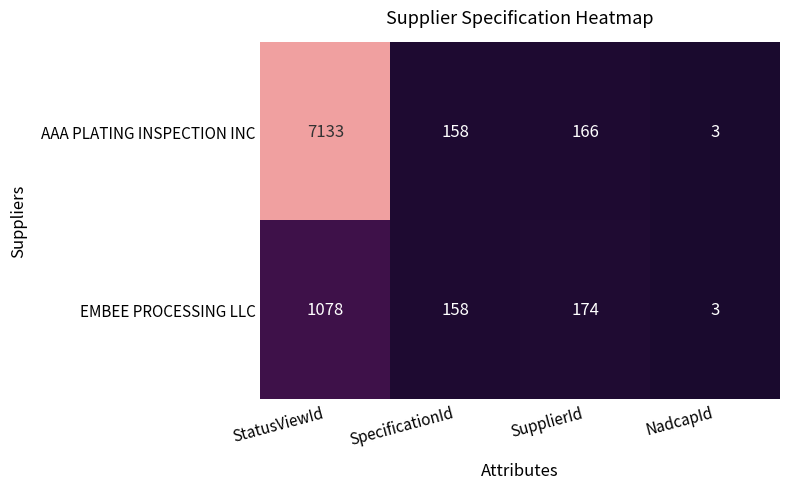

What is the average value of the AAA PLATING INSPECTION INC series?

1865